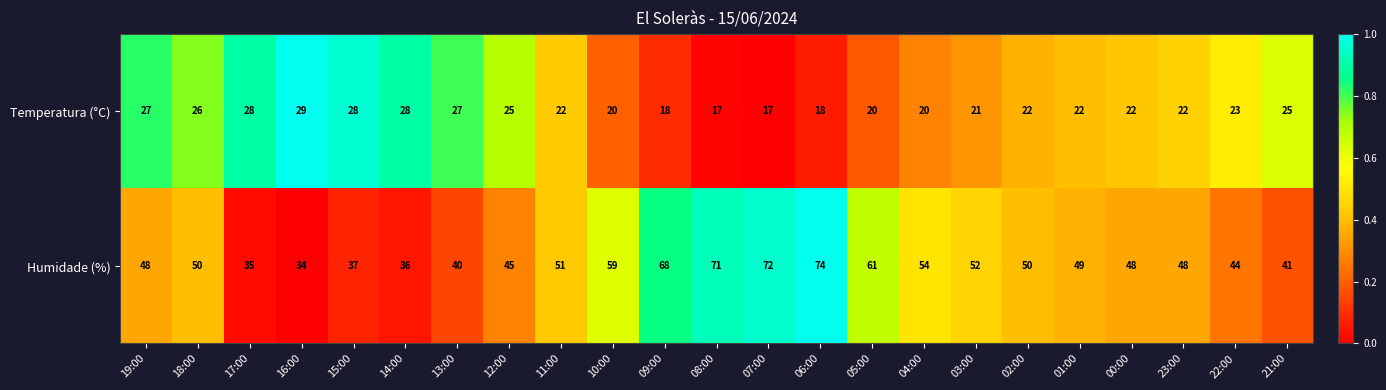

What is the difference between the maximum and second lowest values in the Humidade (%) series?

39